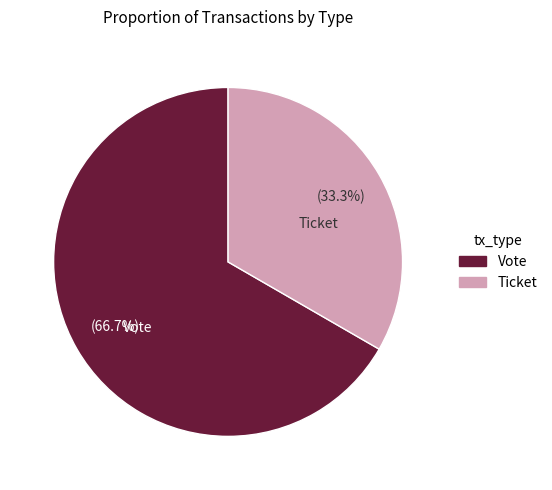

What is the largest slice in the pie chart?

Vote